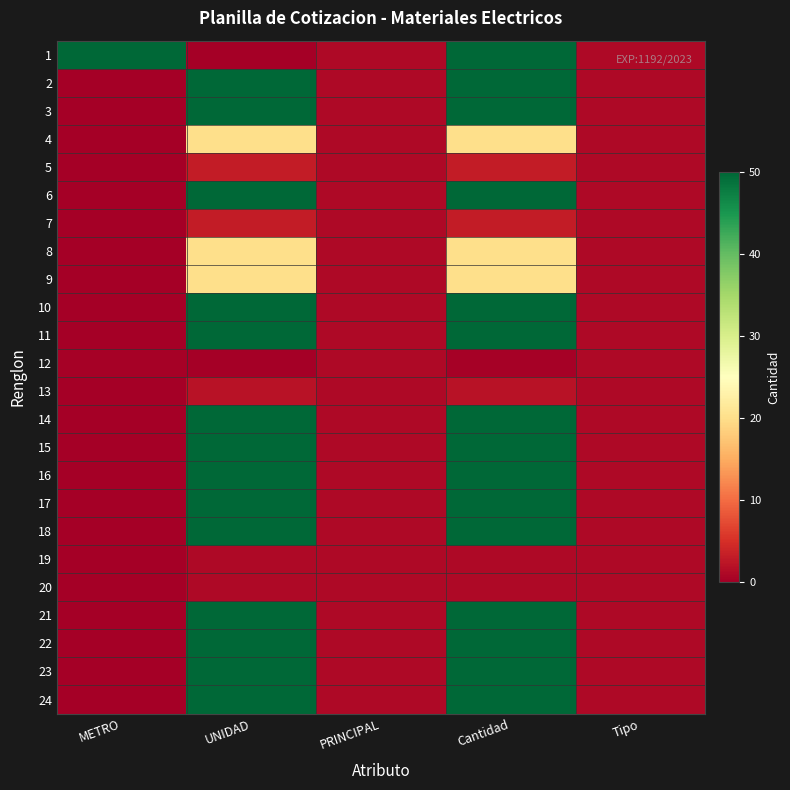

Between Cantidad and METRO, which is larger?

Cantidad